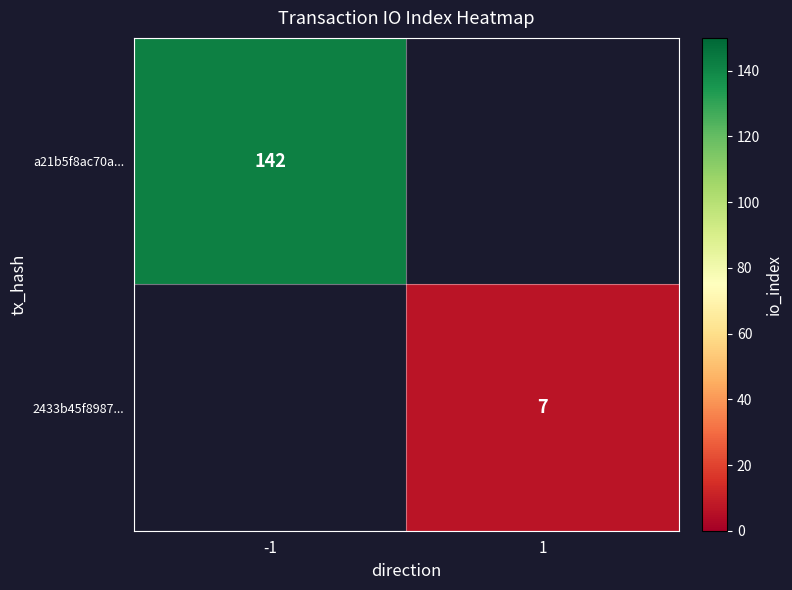

True or false: 2433b45f8987... has a value of 12 at 1.

False